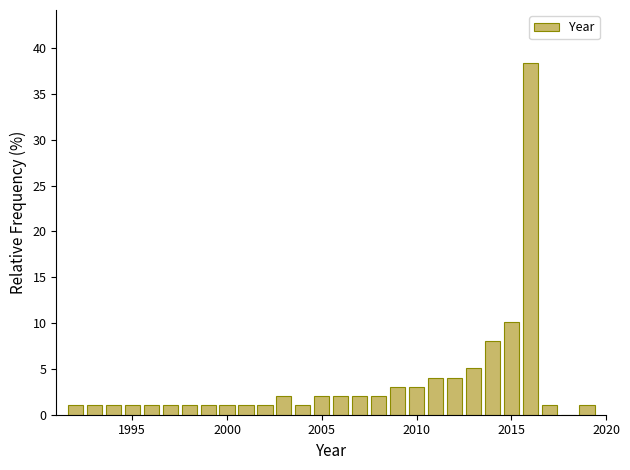

Around what value on the x-axis is the tallest bar? Give the approximate position of its centre, as read against the axis.

2016.0